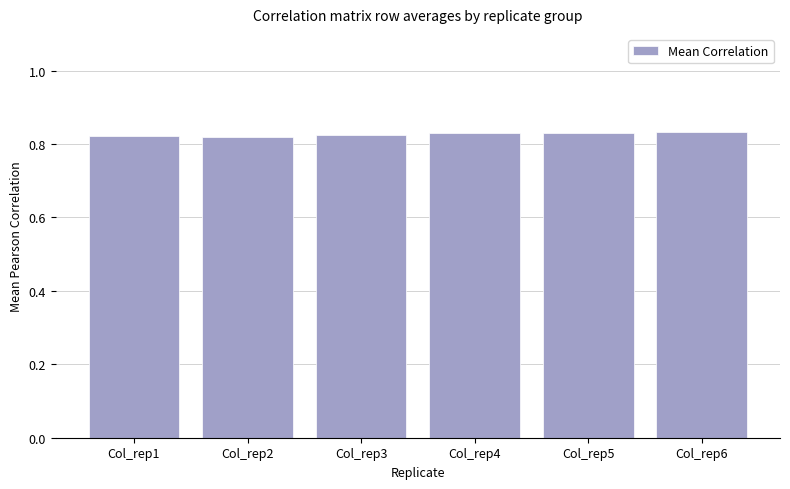

What is the sum of the values at Col_rep1 and Col_rep2?

1.6